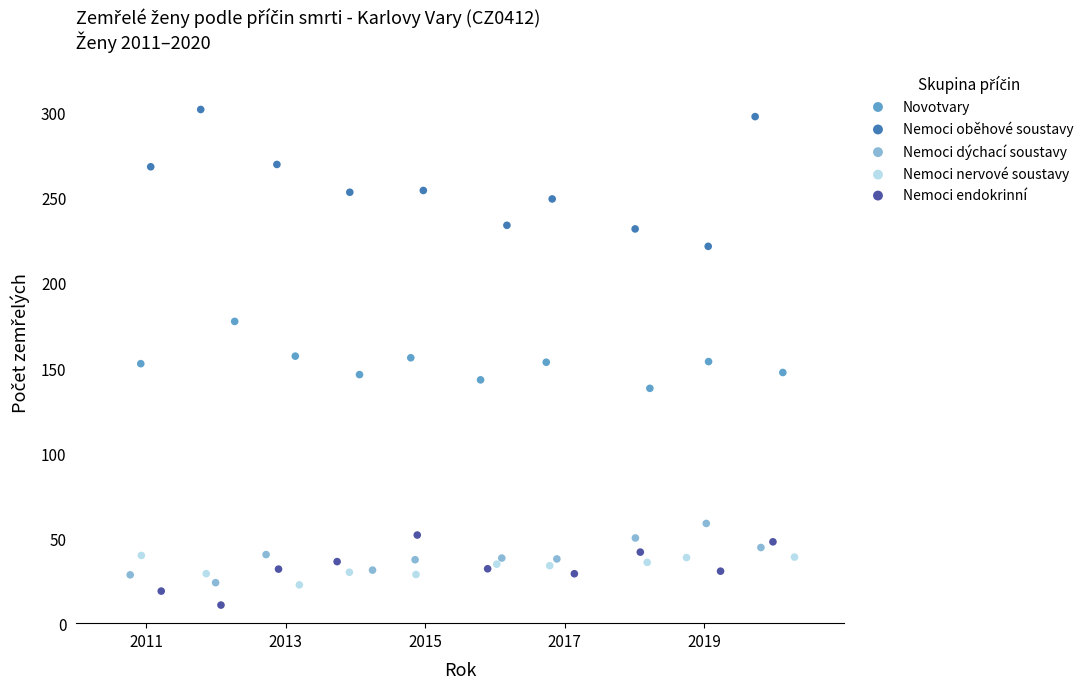

What are all the series names shown in the legend?

Novotvary, Nemoci oběhové soustavy, Nemoci dýchací soustavy, Nemoci nervové soustavy, Nemoci endokrinní